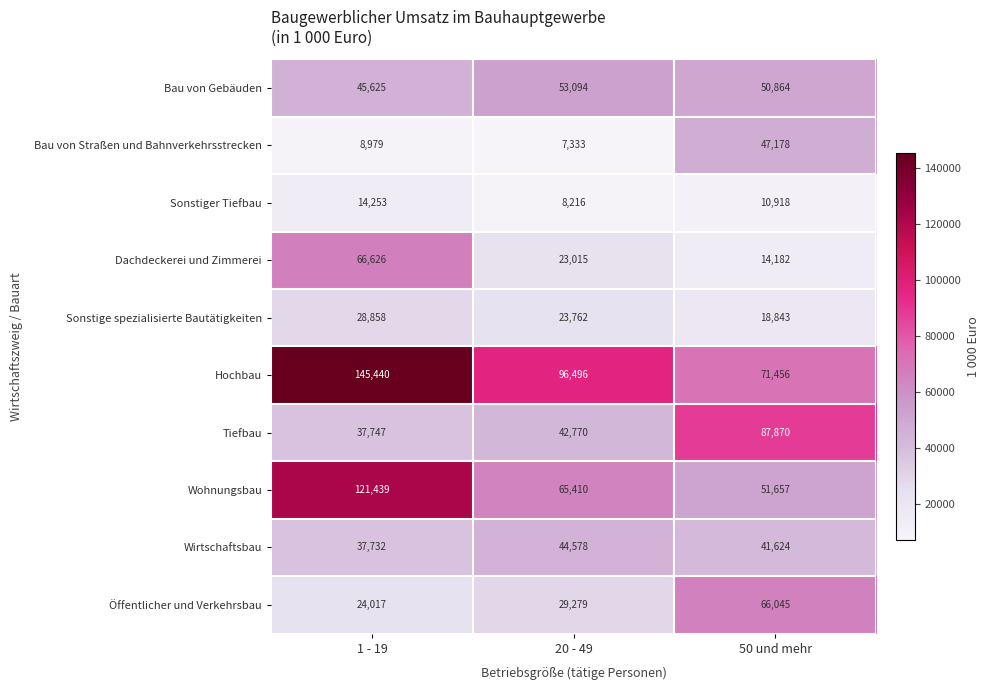

At how many categories does at least one series exceed 18368?

3